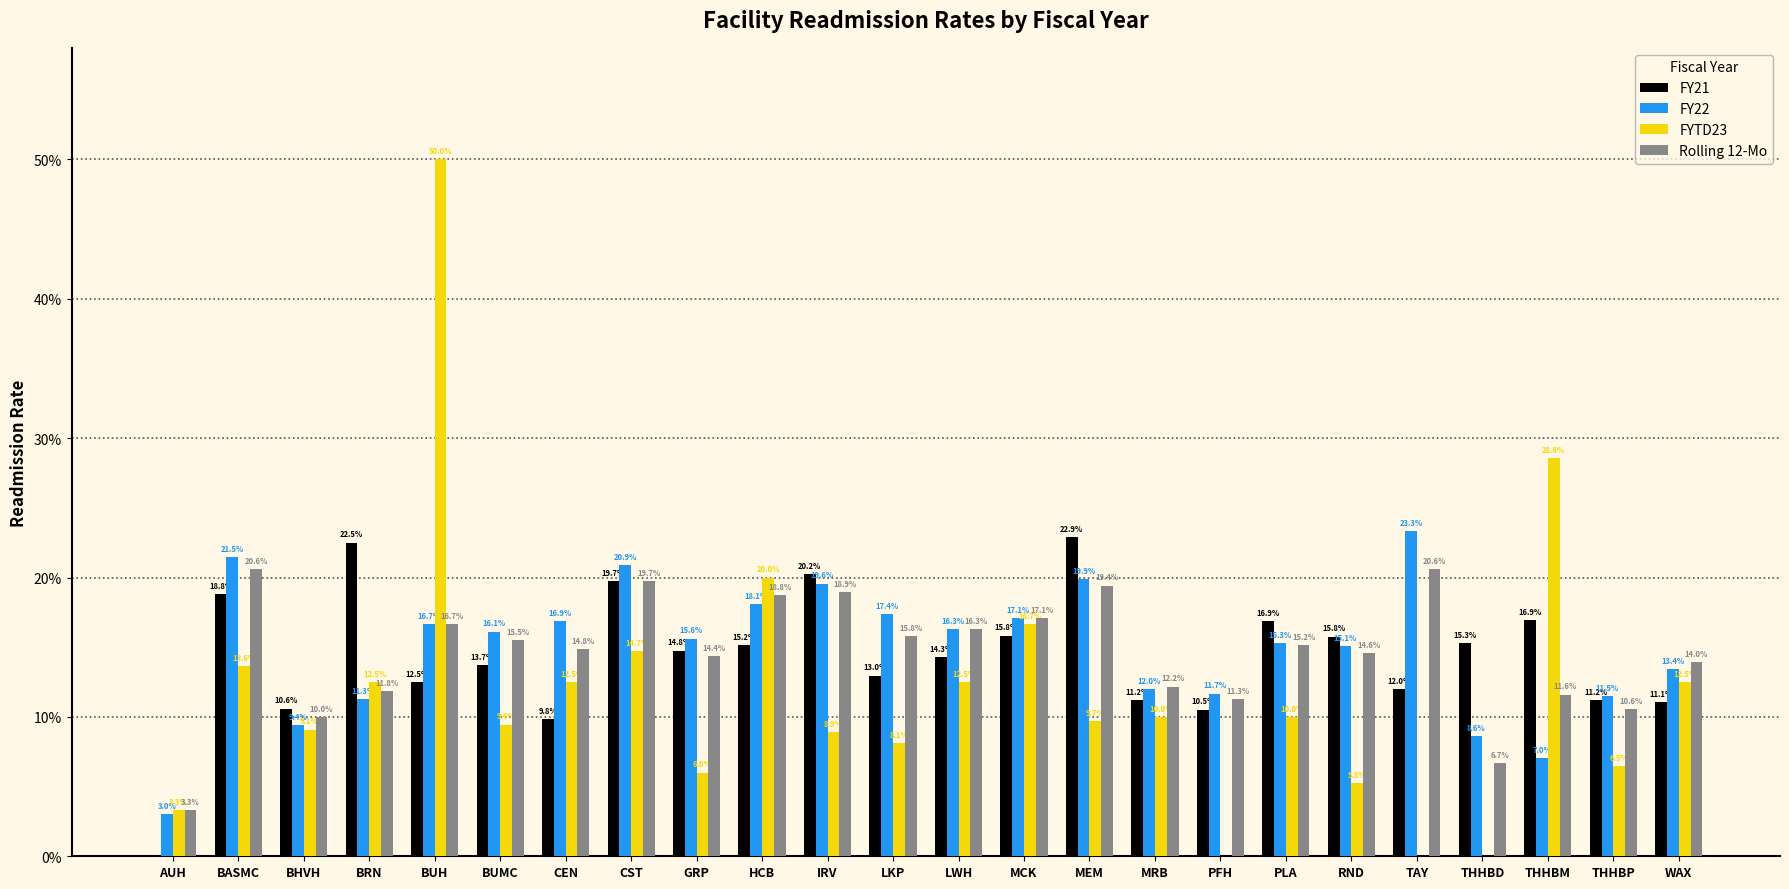

What is the maximum value for FY21?

0.2